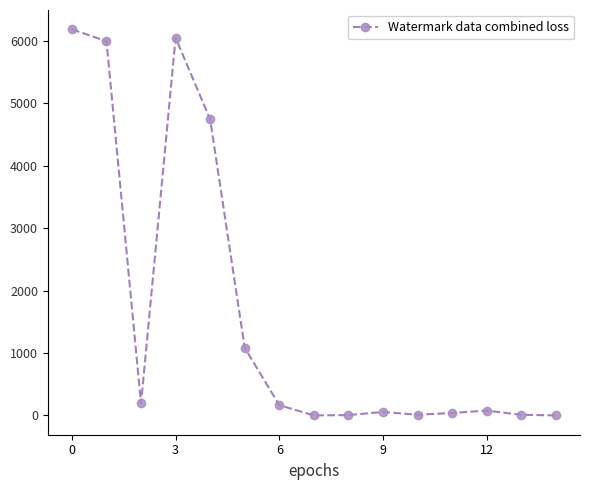

What is the sum of all values?

24599